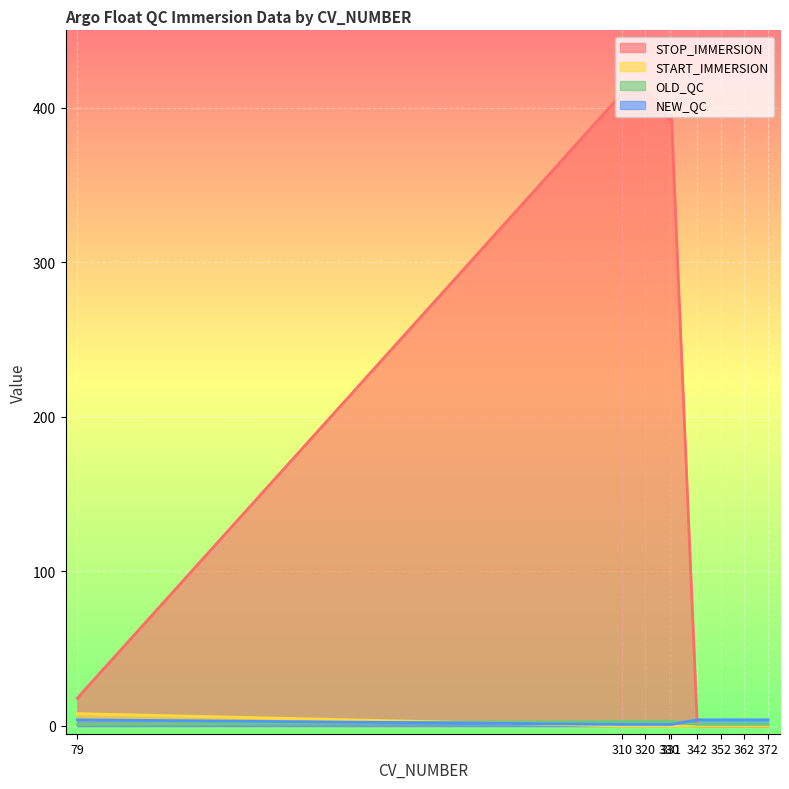

How many intersections are there between OLD_QC and START_IMMERSION?

1